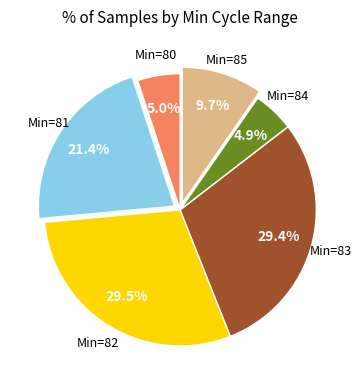

Is there a majority slice in this chart?

No